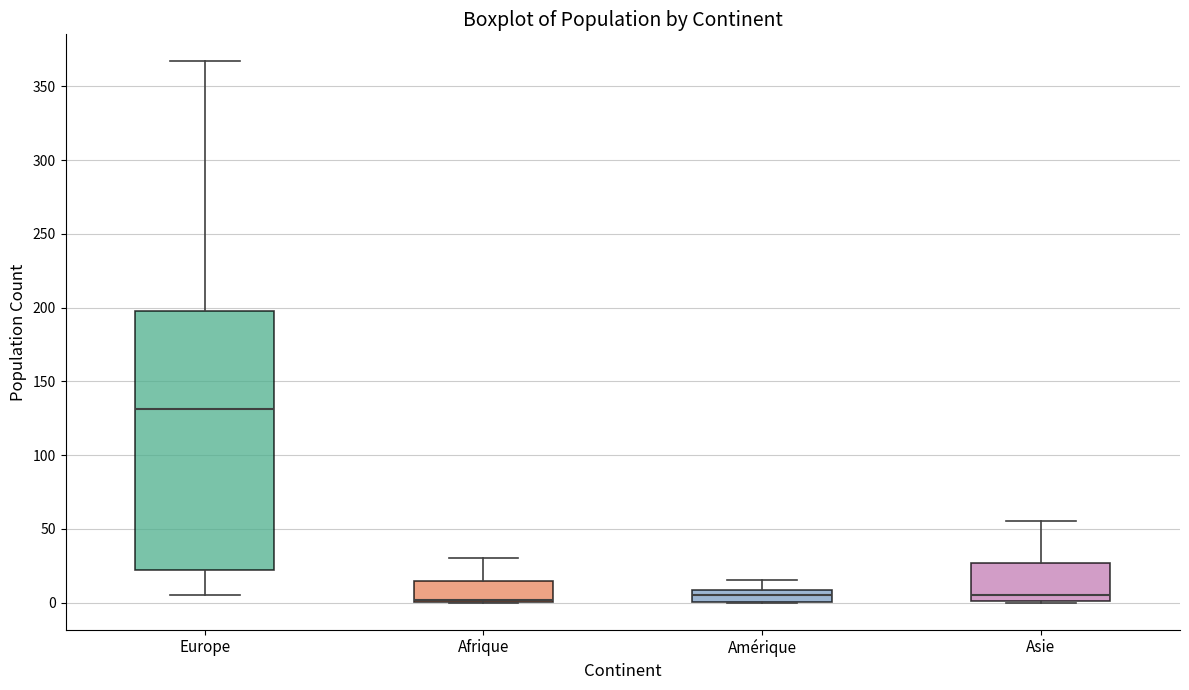

Where does the median line of the box for Asie sit on the y-axis? The values are not printed on the chart, so give them approximately, as read against the axis.

5